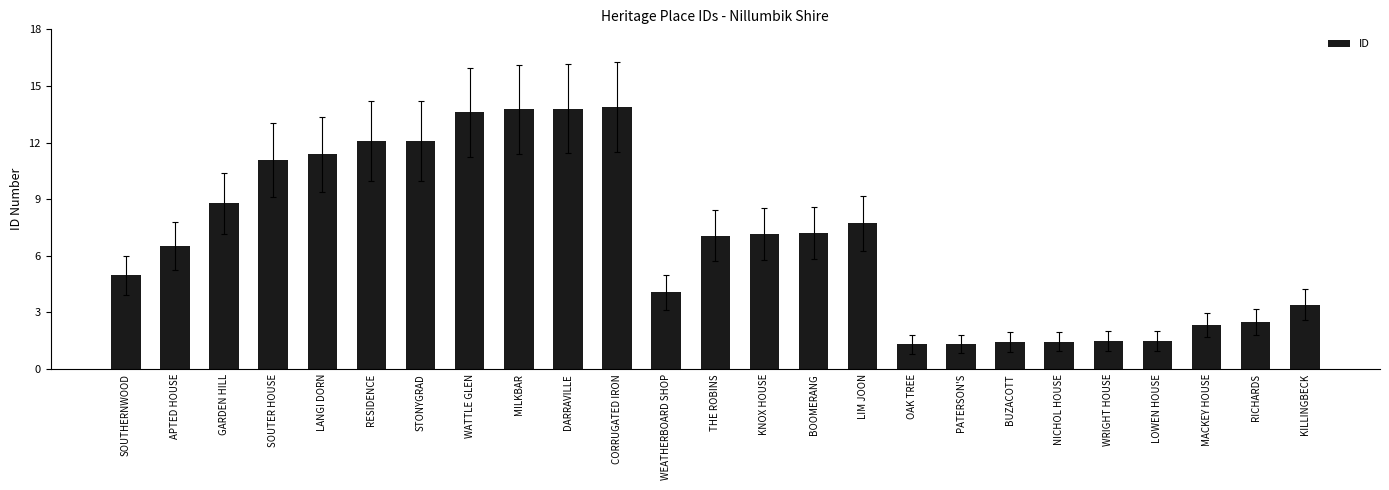

What is the label of the 3rd bar from the left?

GARDEN HILL